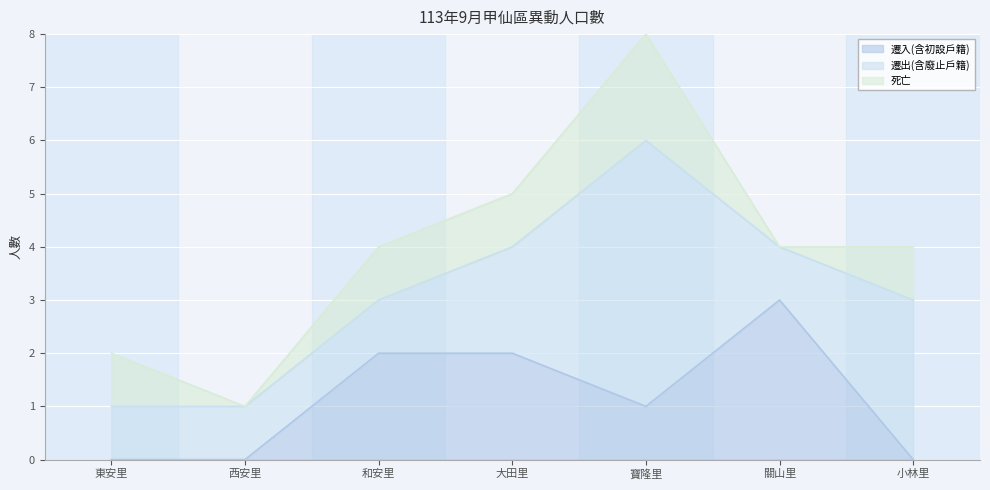

What are all the series names shown in the legend?

遷入(含初設戶籍), 遷出(含廢止戶籍), 死亡